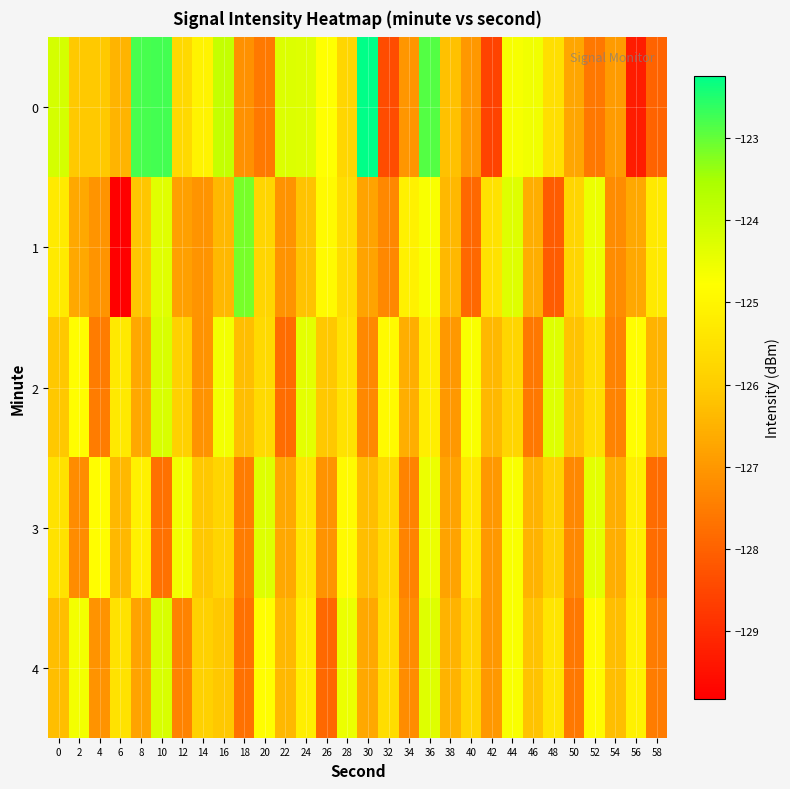

What is the total value across all series at 36?

-621.6